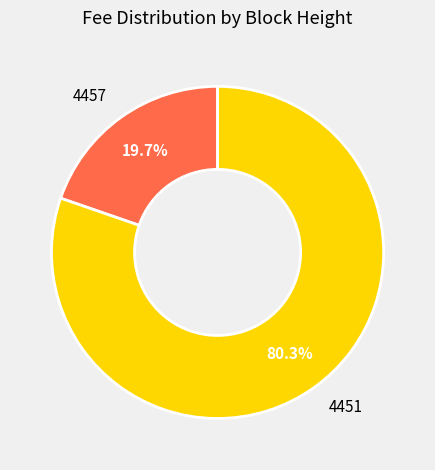

Which category has the smallest portion of the pie?

4457